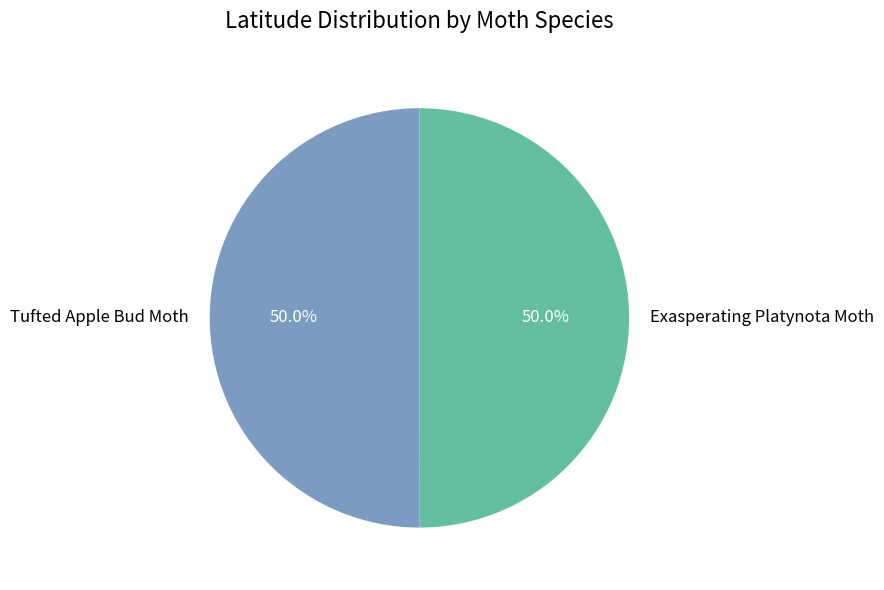

To the nearest percent, what portion does Exasperating Platynota Moth represent?

50%